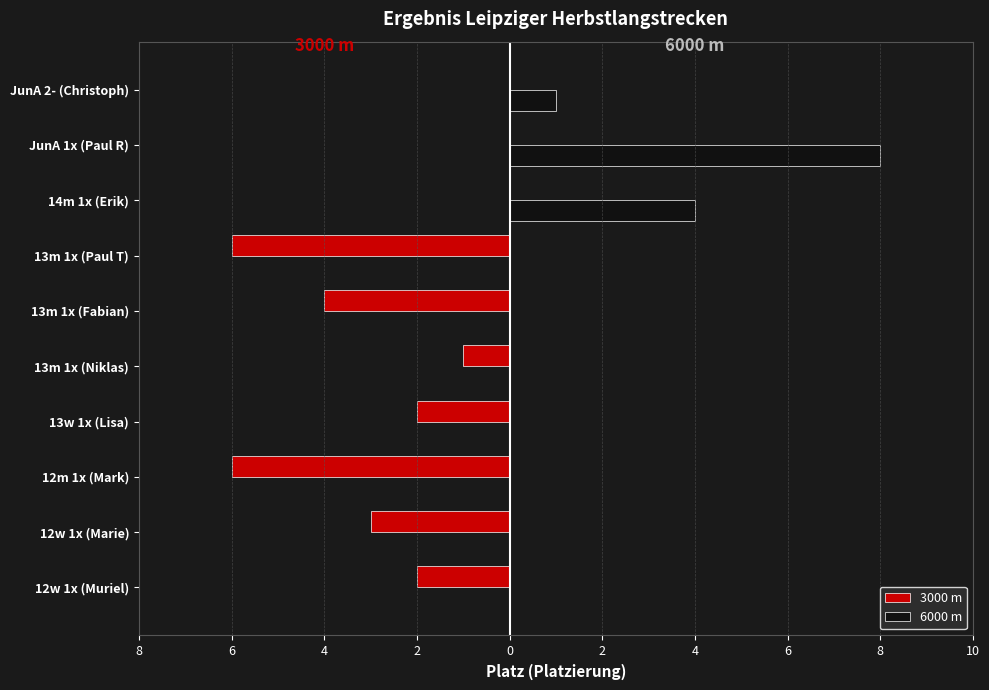

Reading left to right, extract all data points from this chart.

3000 m: -2	-3	-6	-2	-1	-4	-6	0	0	0
6000 m: 0	0	0	0	0	0	0	4	8	1